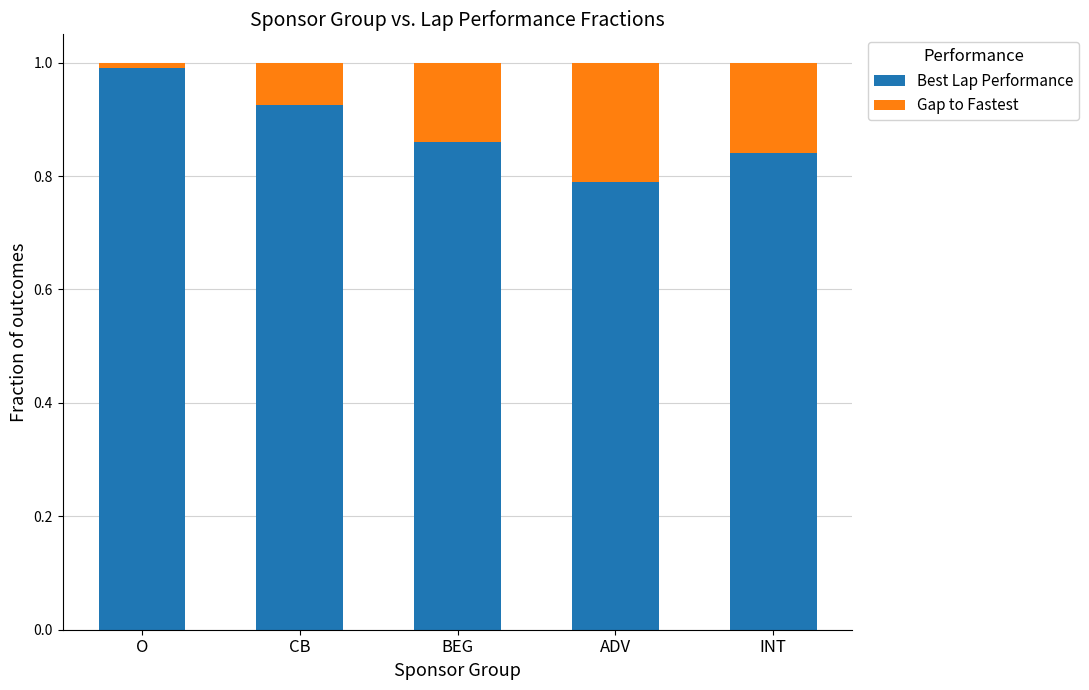

At which label does Best Lap Performance reach its minimum?

ADV